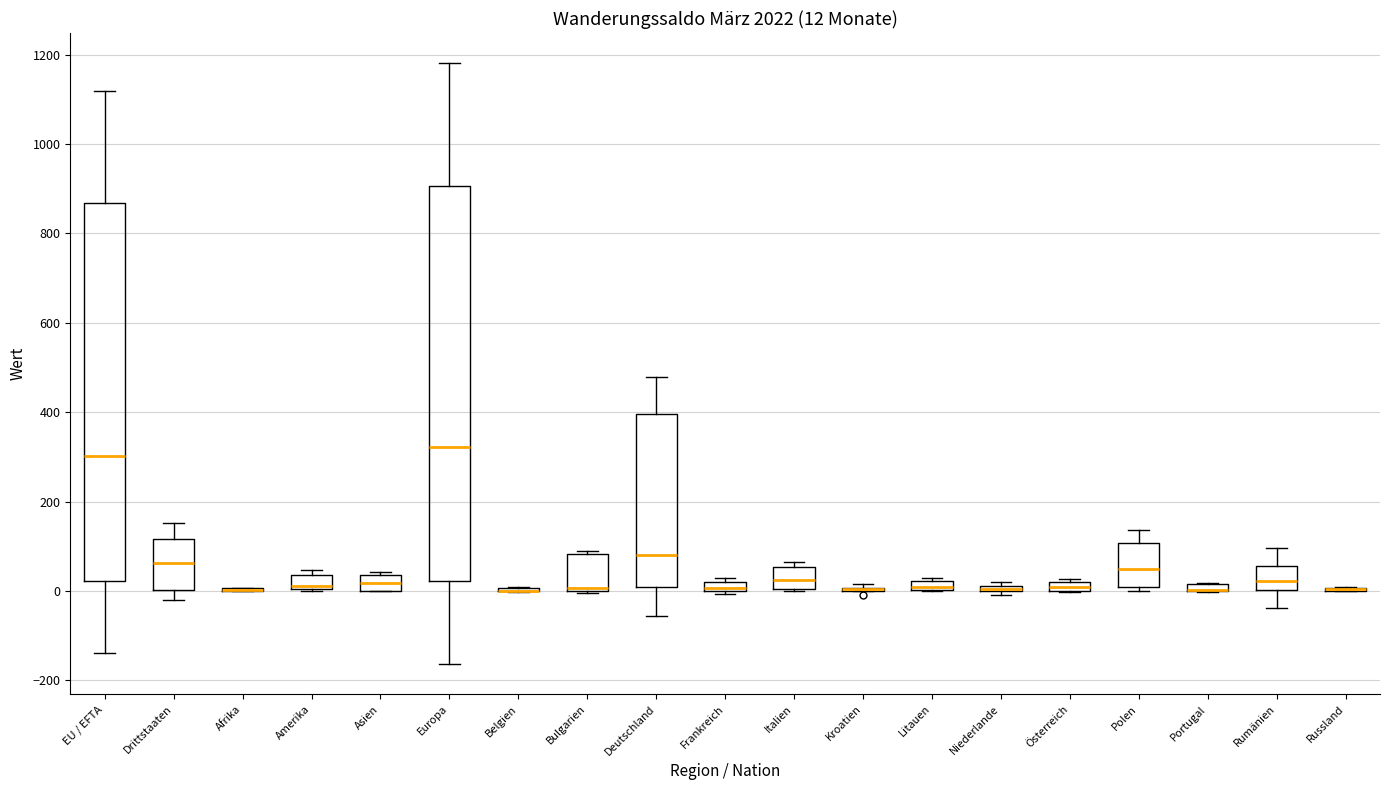

Which box is the tallest, from its lower edge to its upper edge?

Europa